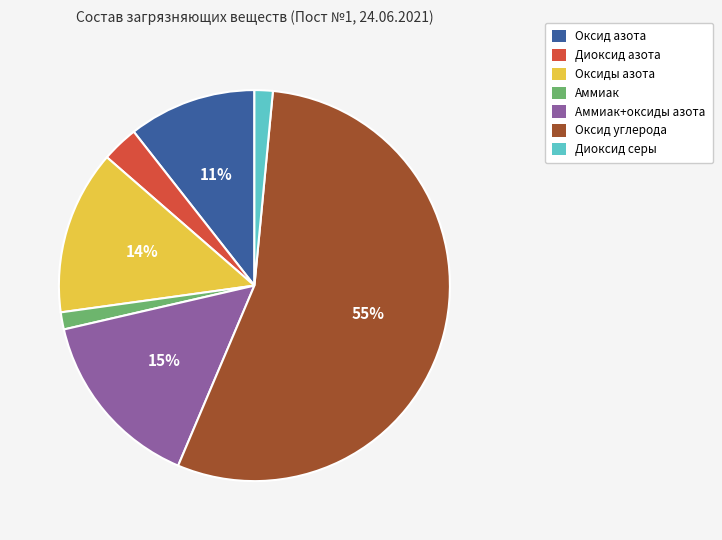

Is there a majority slice in this chart?

Yes